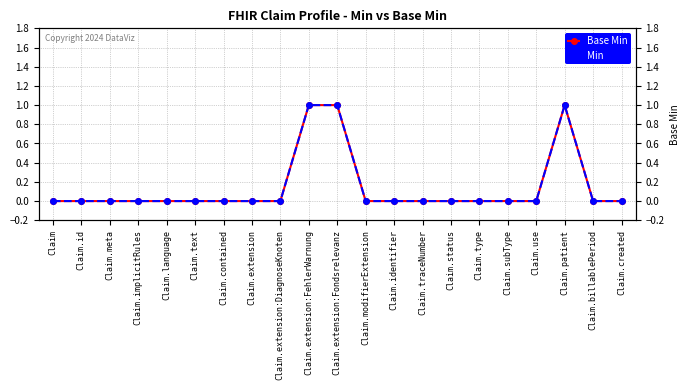

True or false: Min and Base Min cross at least once.

False